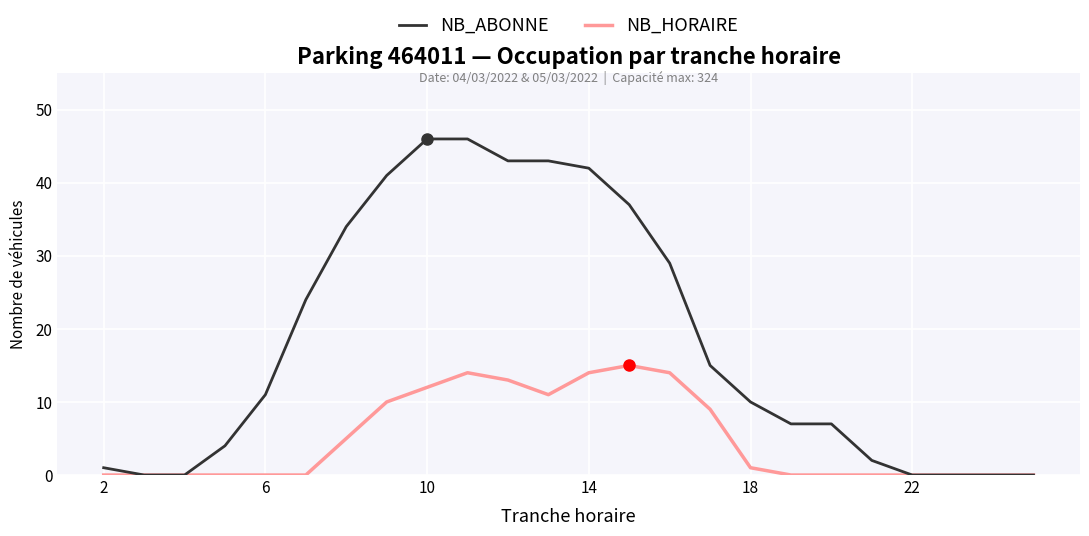

What is the sum of all NB_ABONNE values?

442